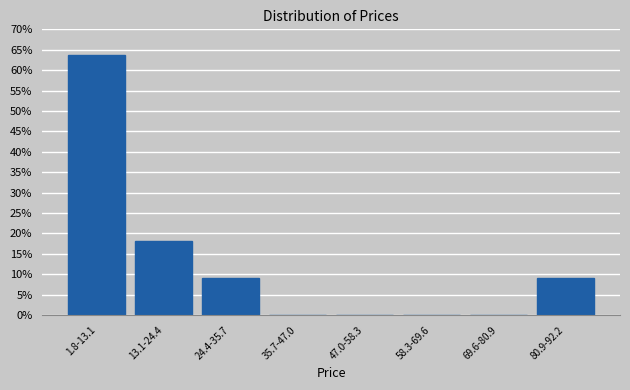

Reading right to left, extract all data points from this chart.

80.9-92.2=9.1	69.6-80.9=0.0	58.3-69.6=0.0	47.0-58.3=0.0	35.7-47.0=0.0	24.4-35.7=9.1	13.1-24.4=18.2	1.8-13.1=63.6